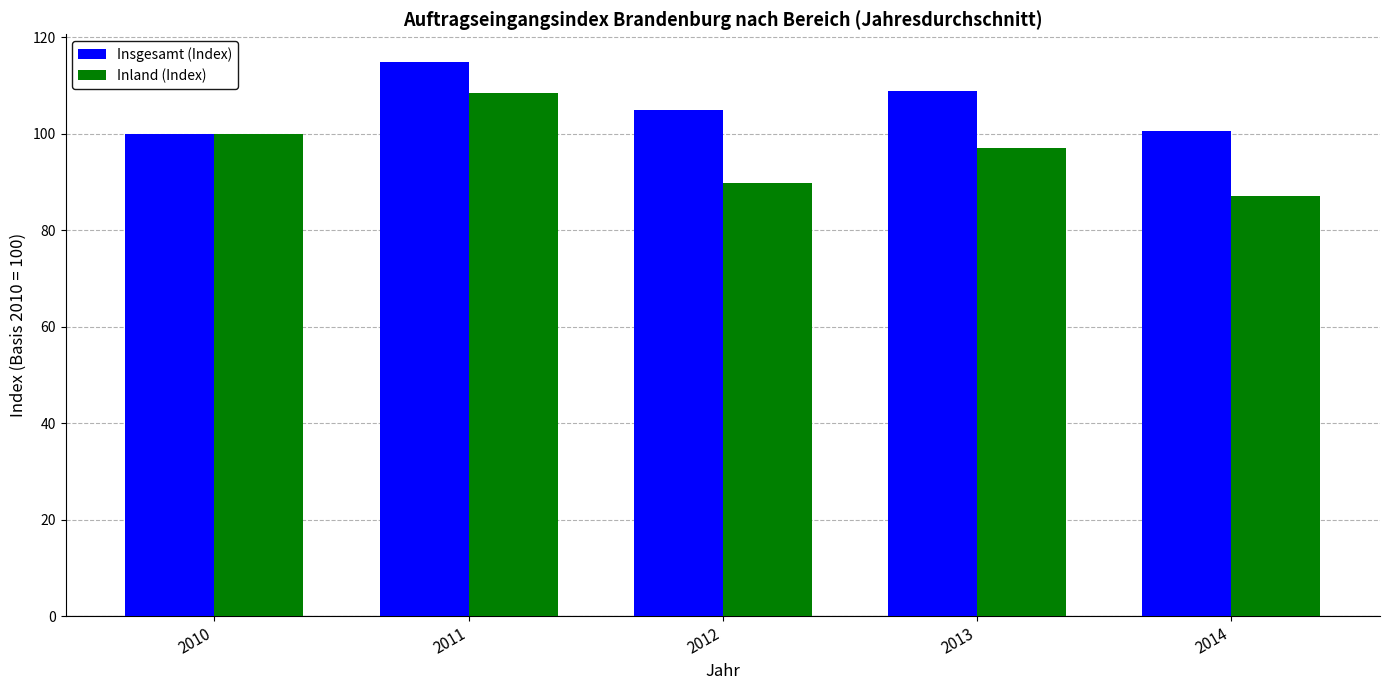

True or false: Insgesamt (Index) has a value of 104.9 at 2012.

True